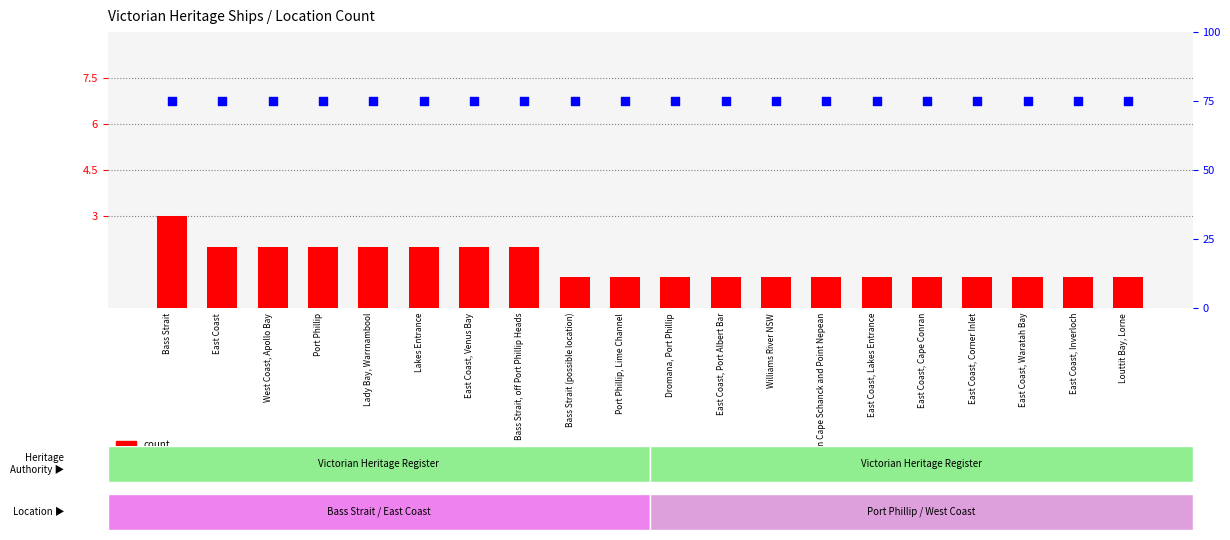

At how many categories does at least one series exceed 58?

20